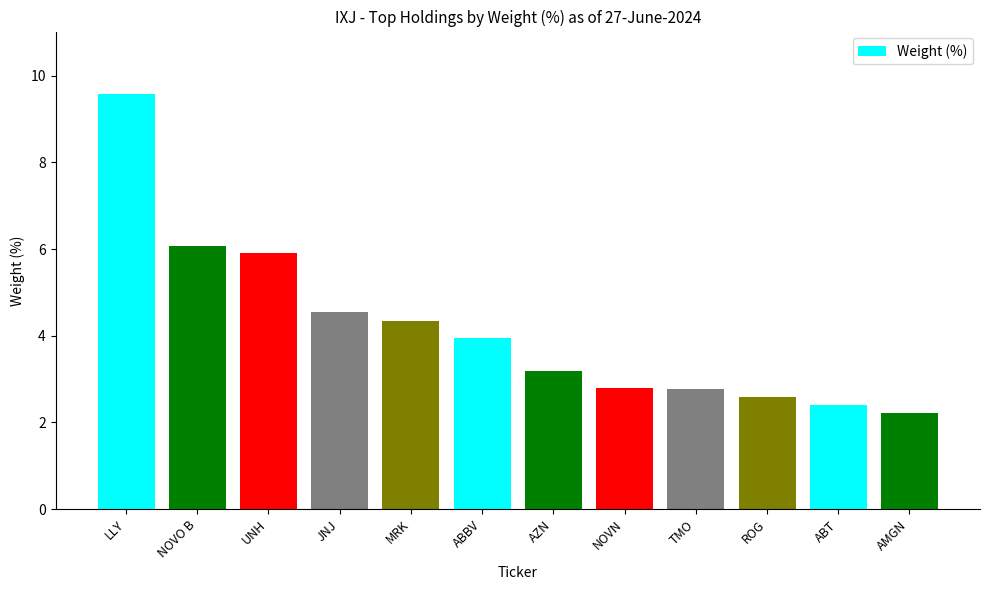

What is the ratio of the value at MRK to the value at AMGN?

2.0